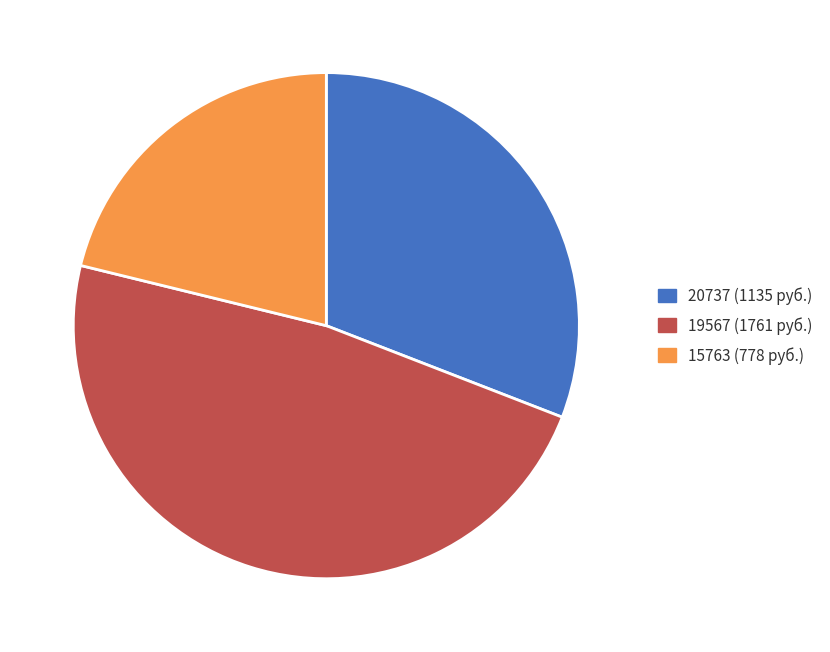

Does any single category account for the majority?

No